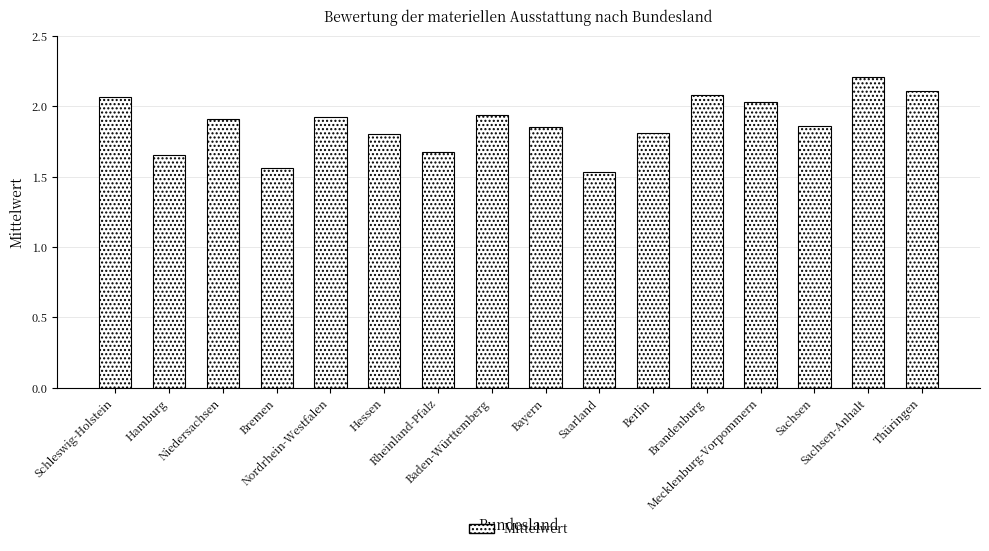

True or false: the data shows 0.4 at Bremen.

False